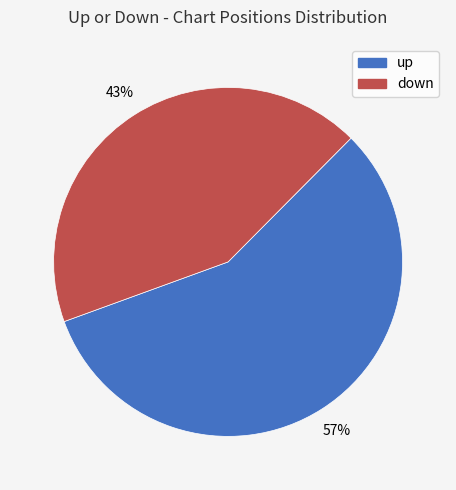

How many segments does this pie chart have?

2